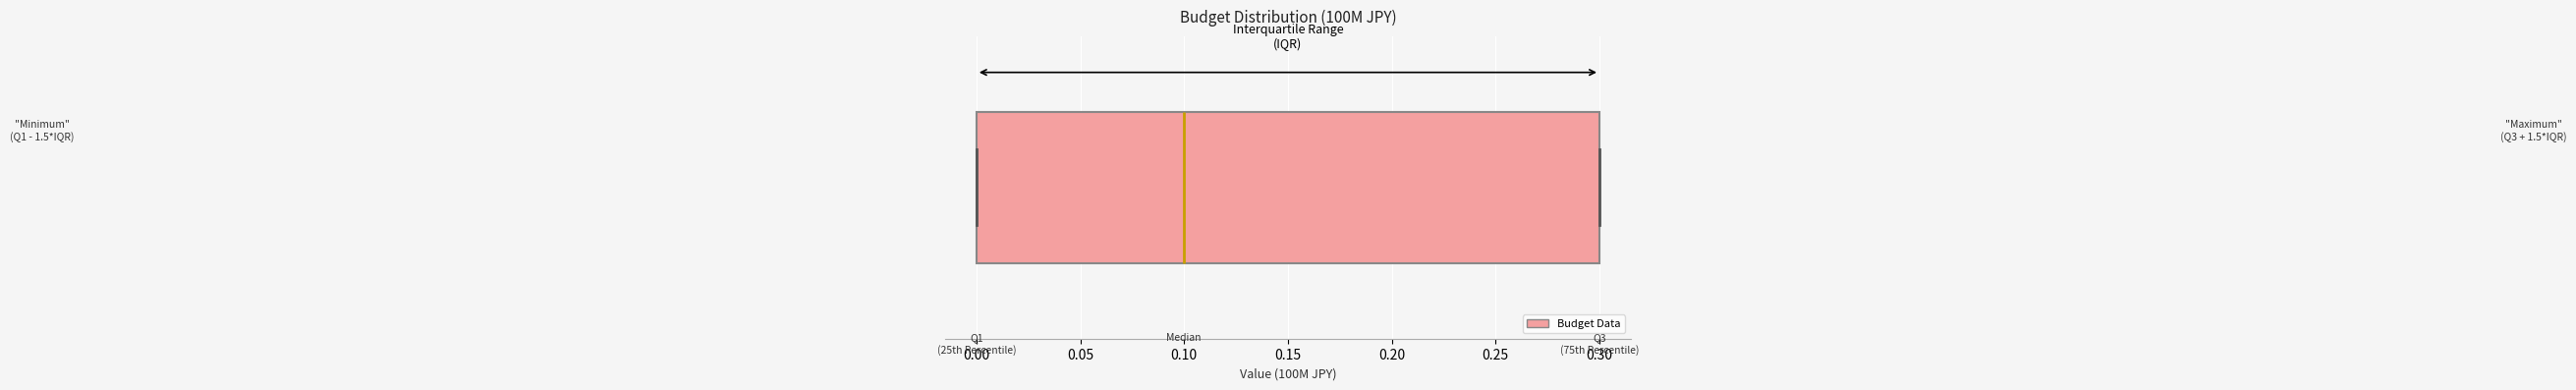

Transcribe this box plot: give where the median line is, the range the box spans, and where the two whiskers end, as read against the x-axis. The values are not printed on the chart, so give them approximately, as read against the axis.

median 0.1, box 0.0 to 0.3, whiskers 0.0 to 0.3